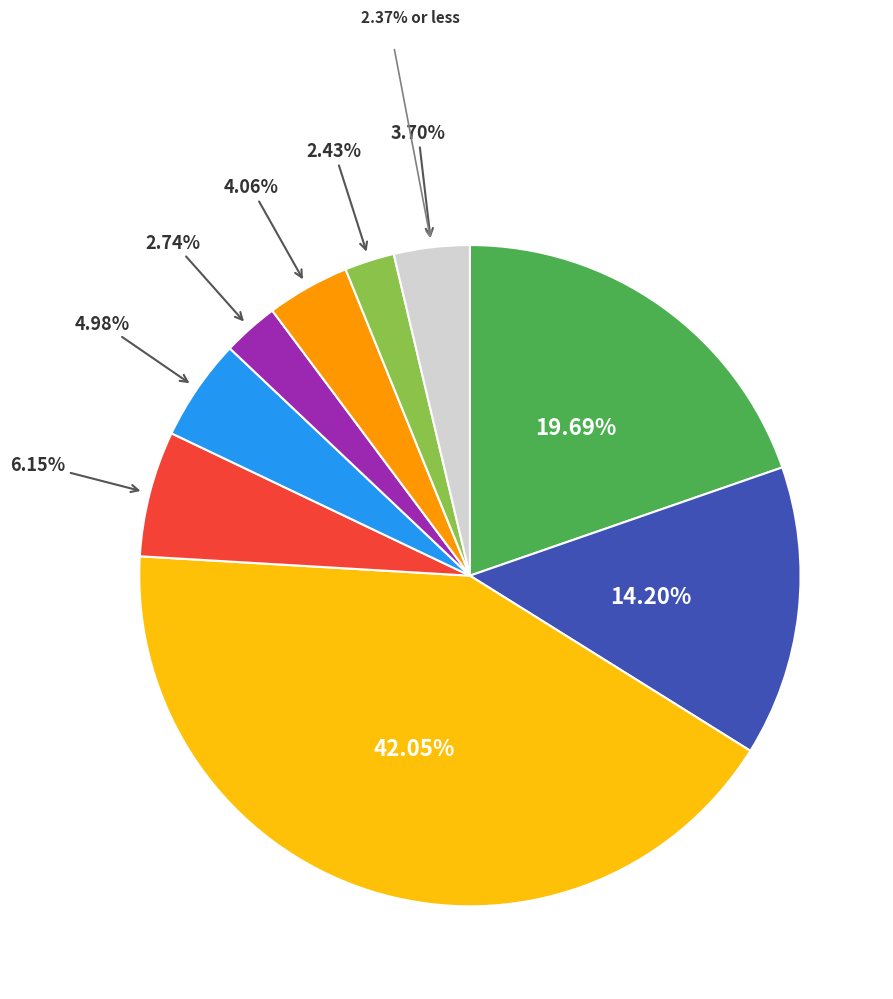

Is there any slice that represents more than half of the pie?

No